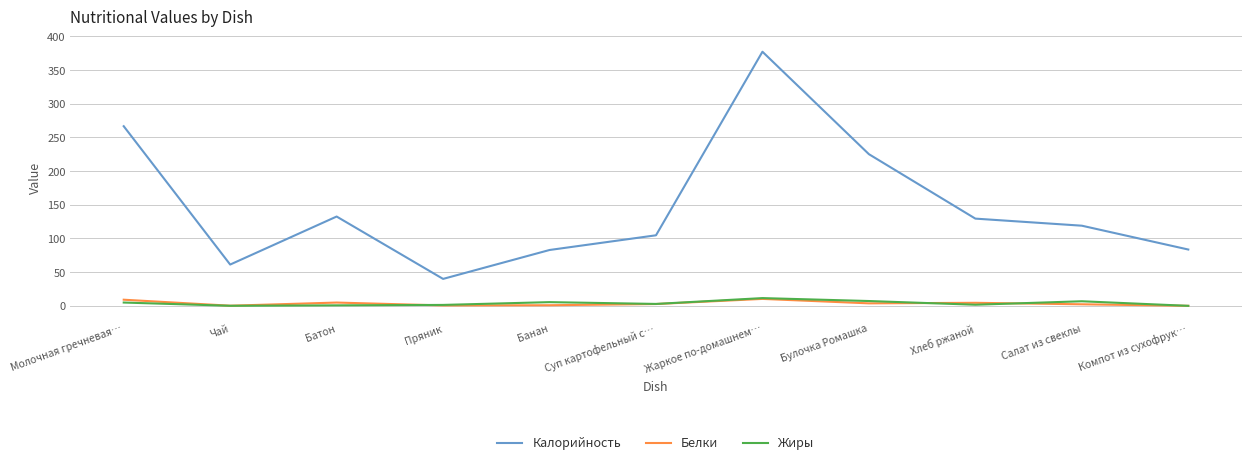

Does the chart have visible grid lines?

Yes